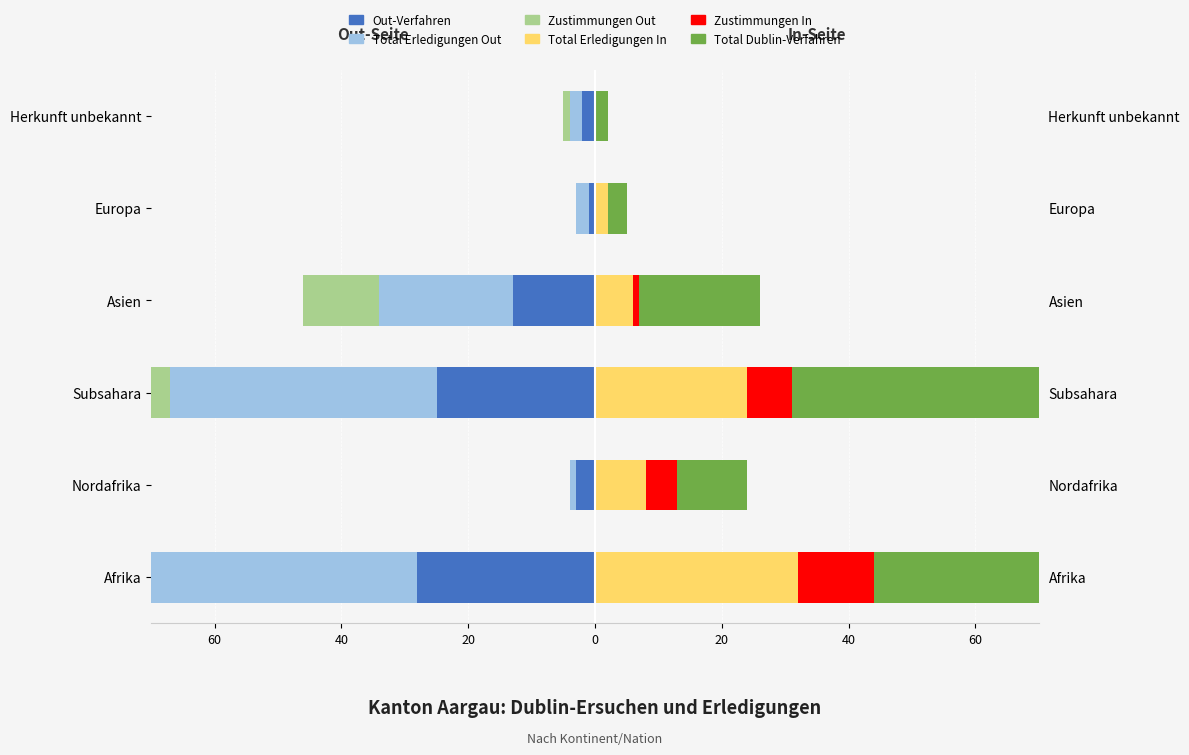

Which series has the largest range (max minus min)?

Total Dublin-Verfahren